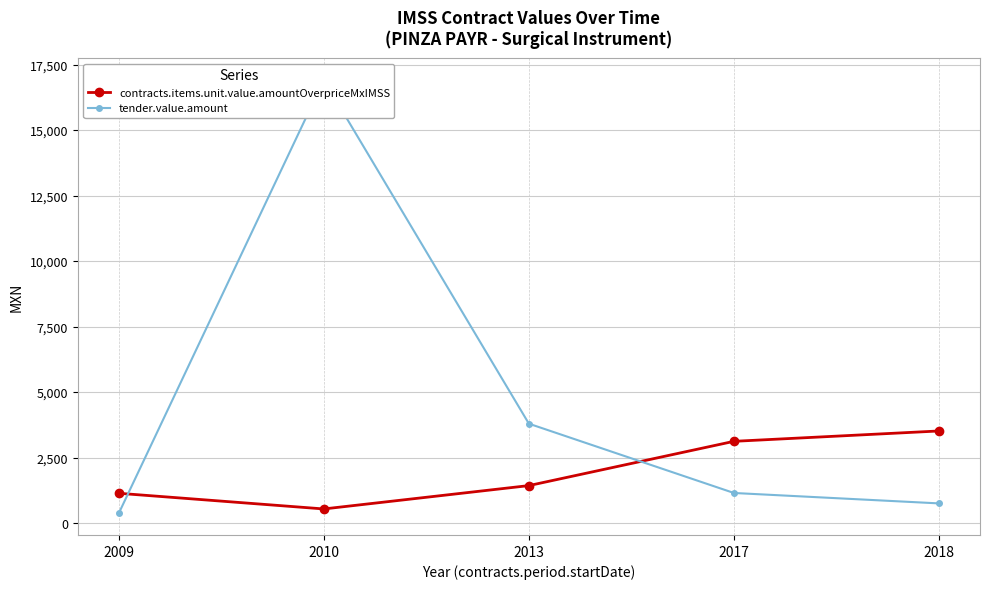

Rank the categories by contracts.items.unit.value.amountOverpriceMxIMSS value from lowest to highest.

2010, 2009, 2013, 2017, 2018